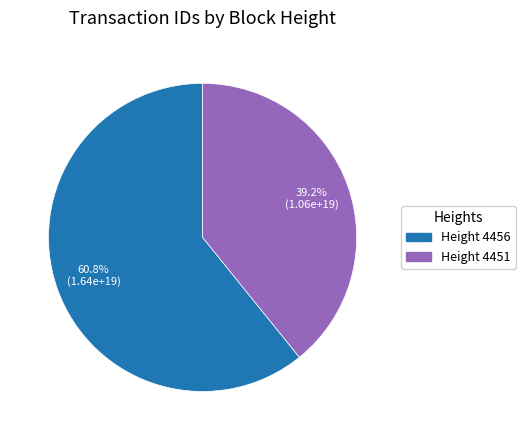

Does any single category account for the majority?

Yes